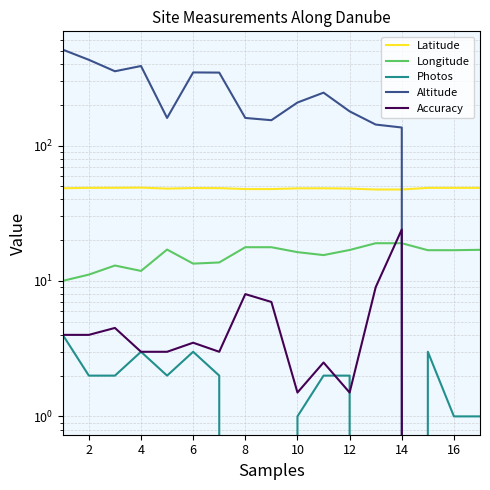

What is the difference between the maximum and second lowest values in the Latitude series?

1.5